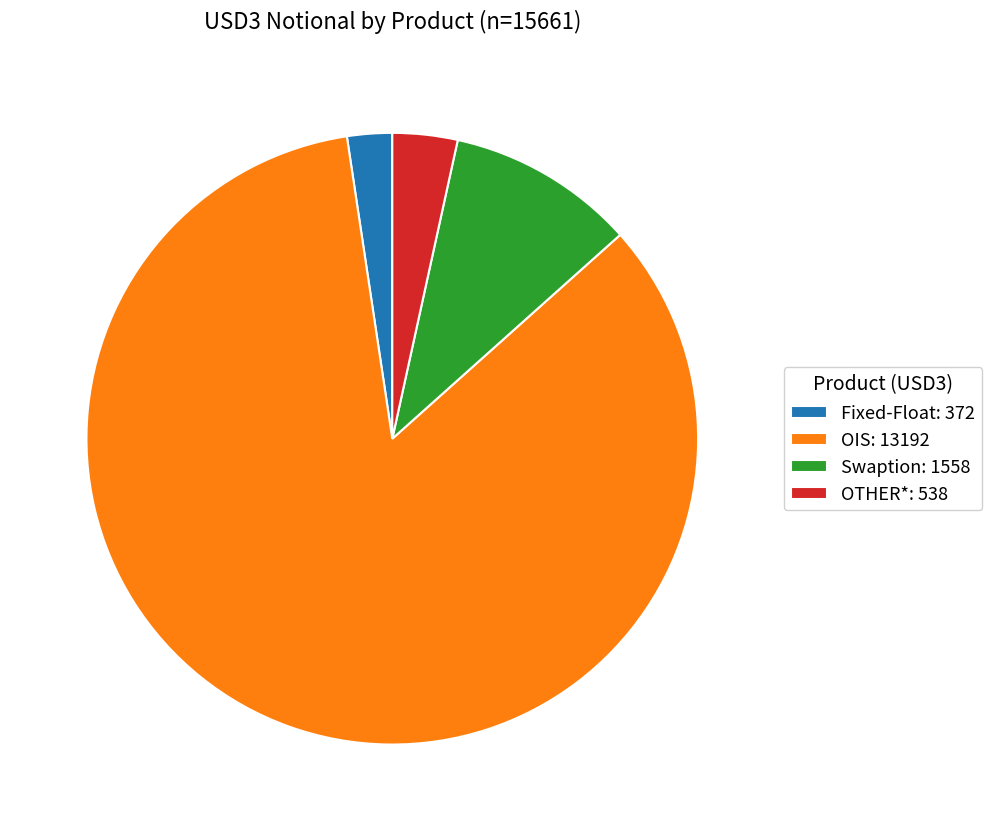

Rank the categories by value from highest to lowest.

OIS, Swaption, OTHER*, Fixed-Float